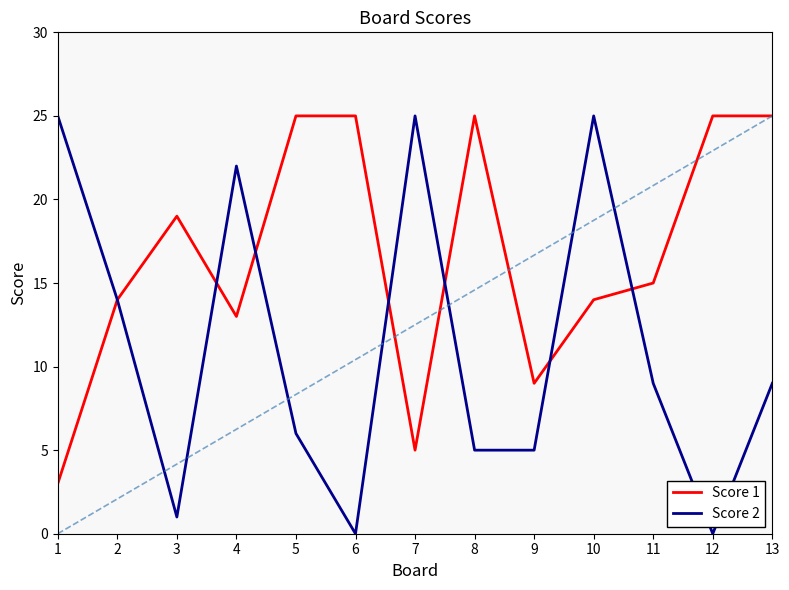

True or false: Score 2 has a value of 10 at 3.

False